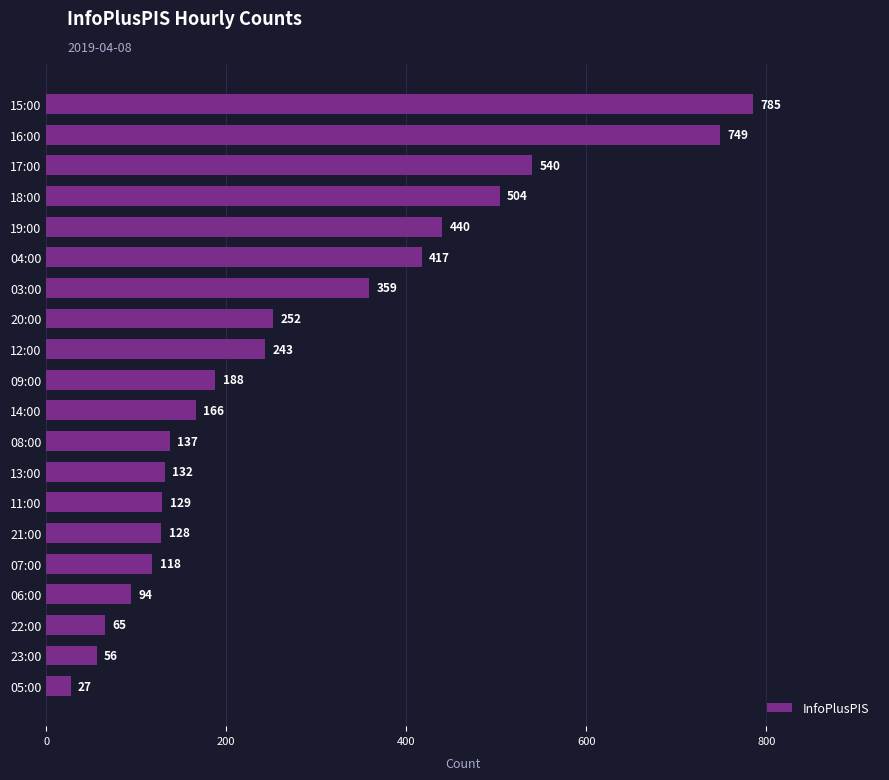

Reading bottom to top, transcribe all the data shown in this chart.

27	56	65	94	118	128	129	132	137	166	188	243	252	359	417	440	504	540	749	785